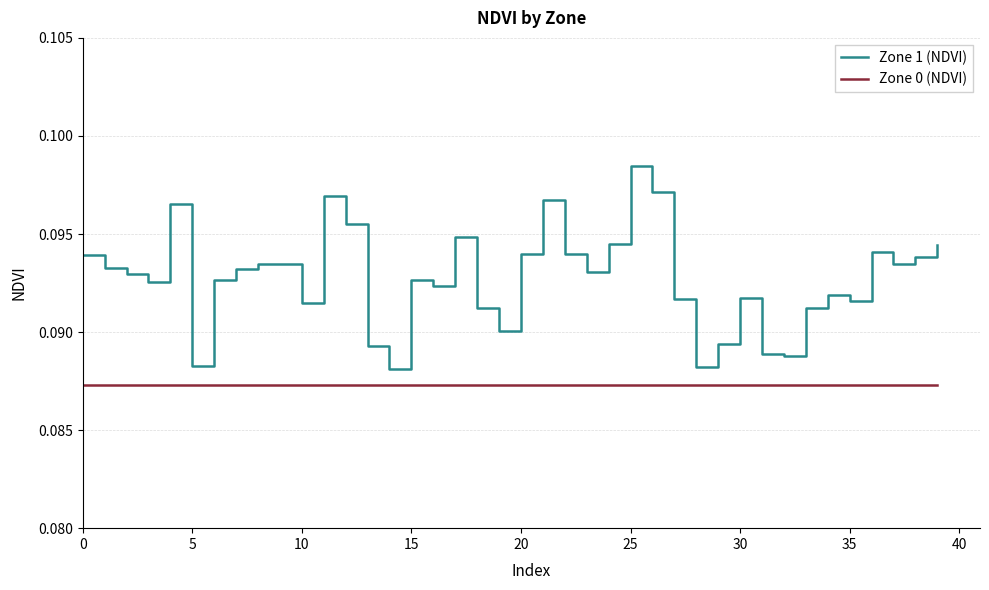

Which series has the largest total across all categories?

Zone 1 (NDVI)